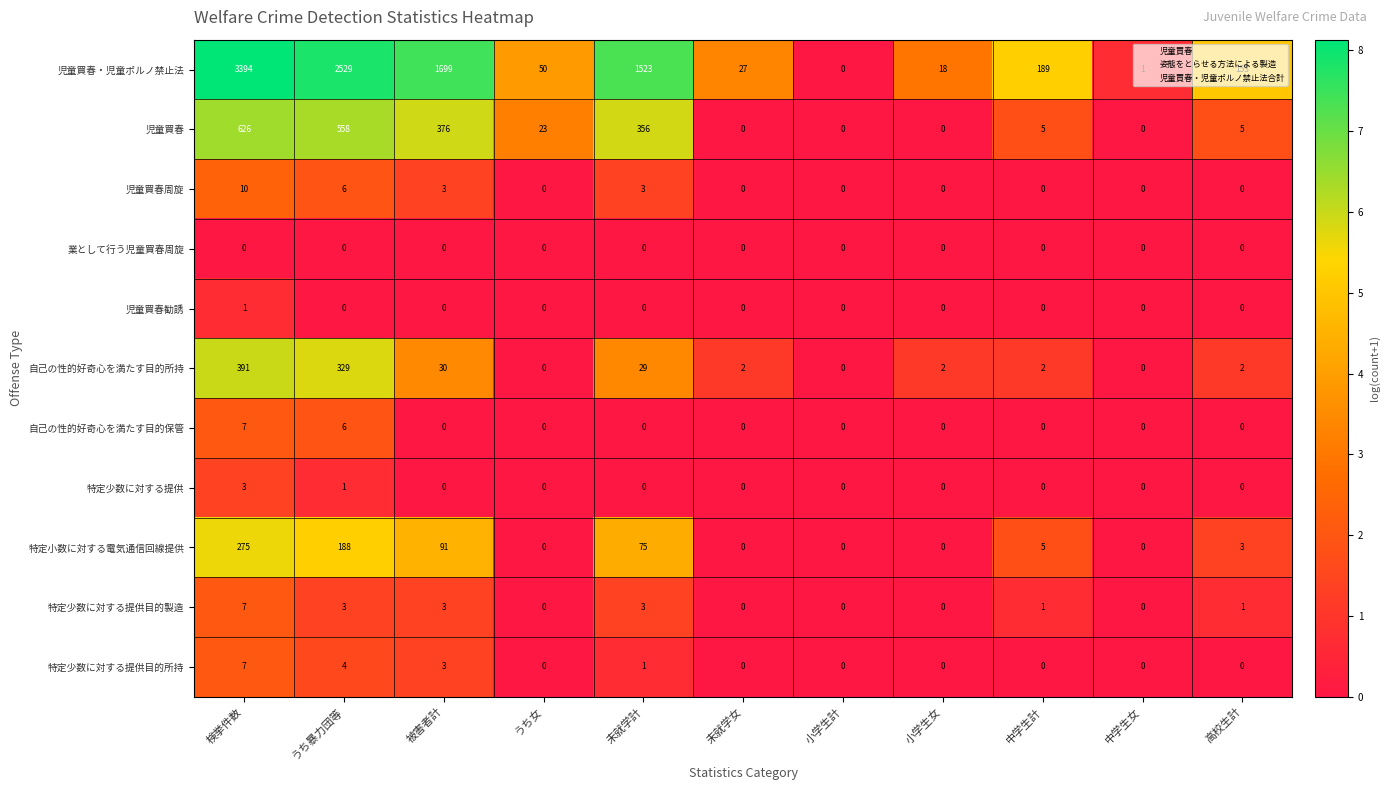

Which label corresponds to the largest value in the chart?

検挙件数